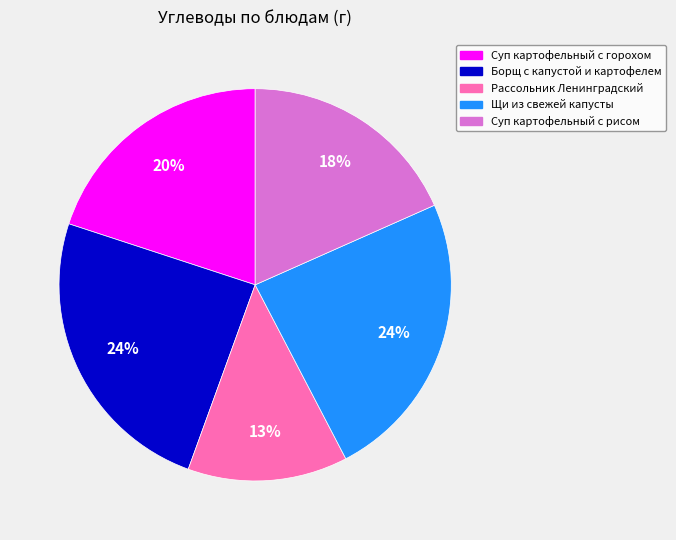

Between Суп картофельный с горохом and Щи из свежей капусты, which is larger?

Щи из свежей капусты